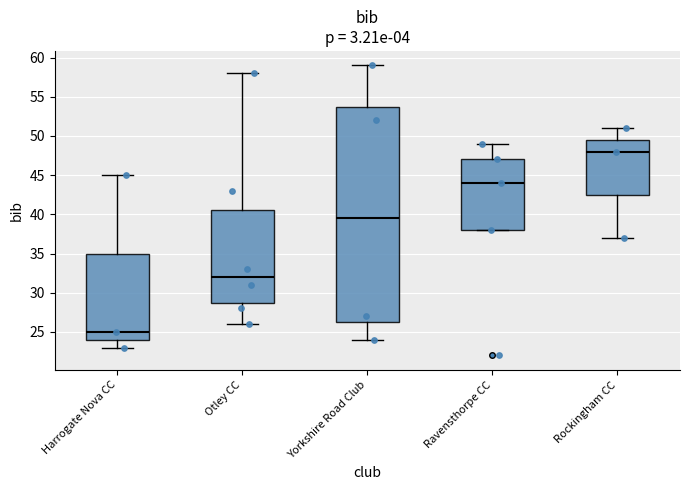

Which box has the highest median line?

Rockingham CC